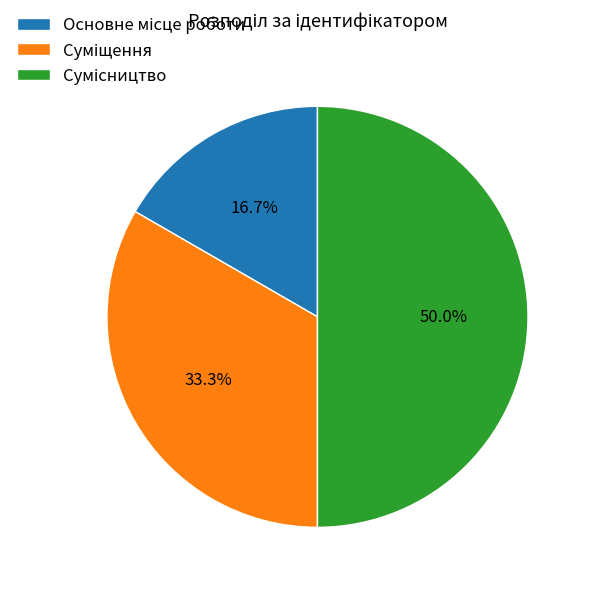

How many segments does this pie chart have?

3